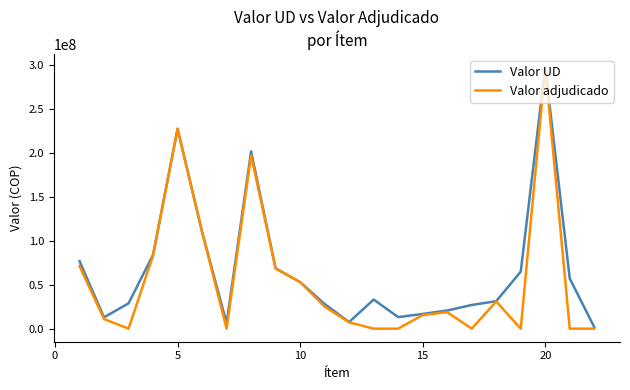

What is the greatest value displayed?

297000000.1